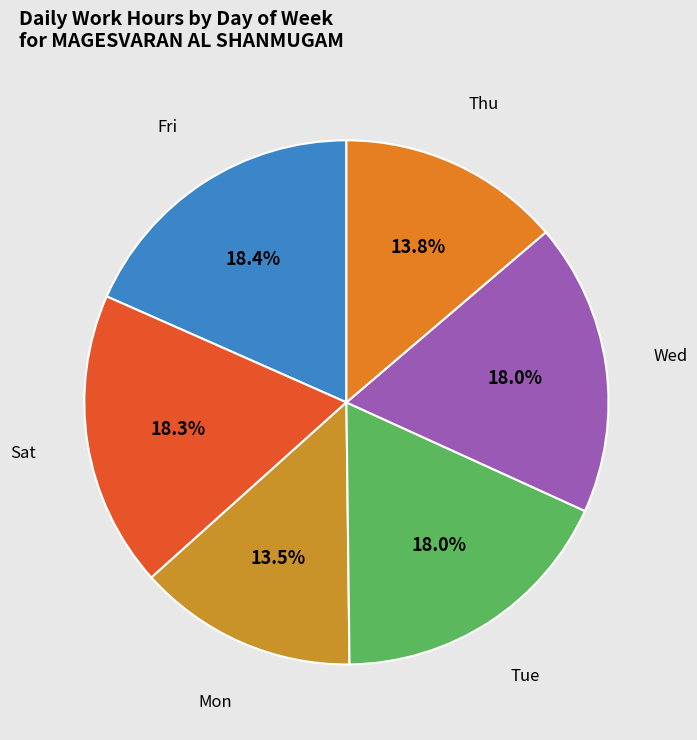

How many segments does this pie chart have?

6